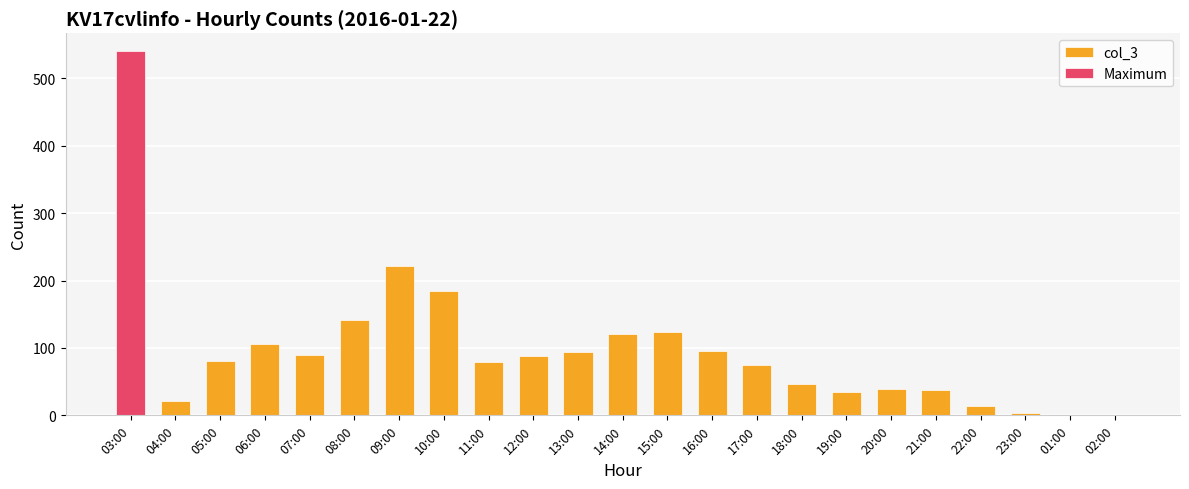

How many data points does each series have?

23